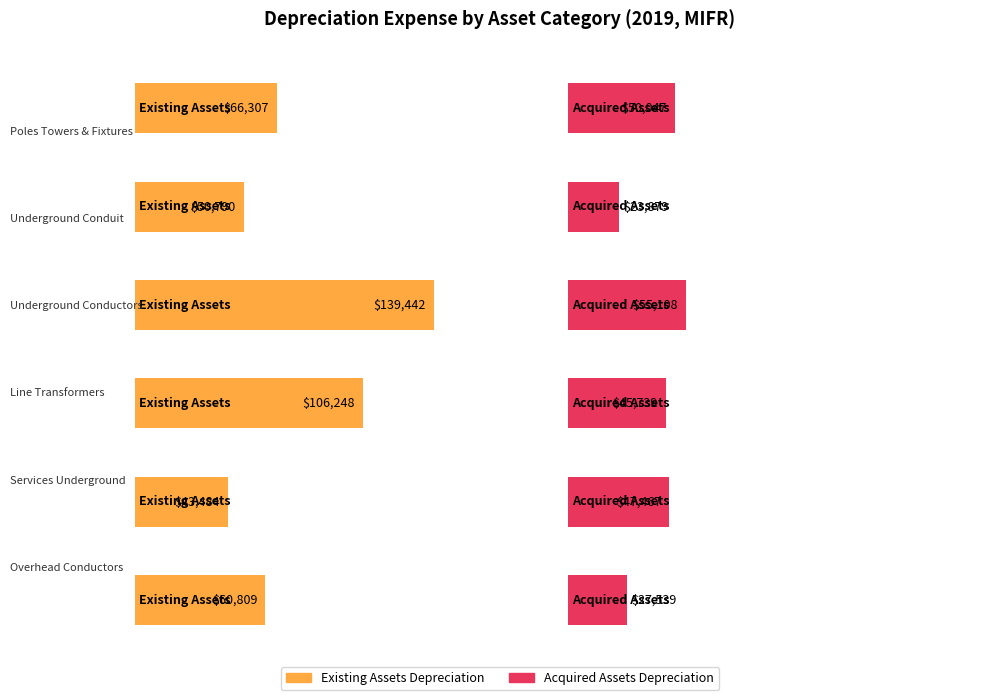

Reading left to right, extract all data points from this chart.

Depreciation Expense on Assets Existing: 66307.0	50790.0	139441.9	106248.0	43484.4	60808.5
Depreciation Expense on Assets Acquired: 50047.1	23878.9	55107.9	45739.2	47467.2	27539.3